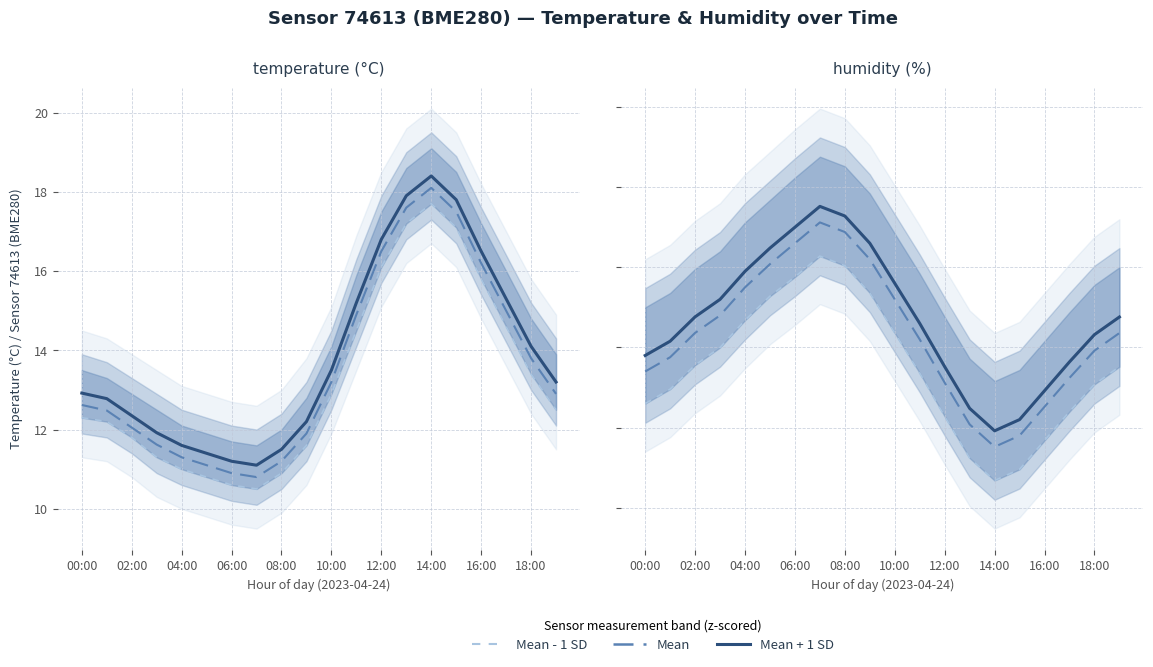

What is the lowest value of the Mean Humidity - 1 SD series?

56.7